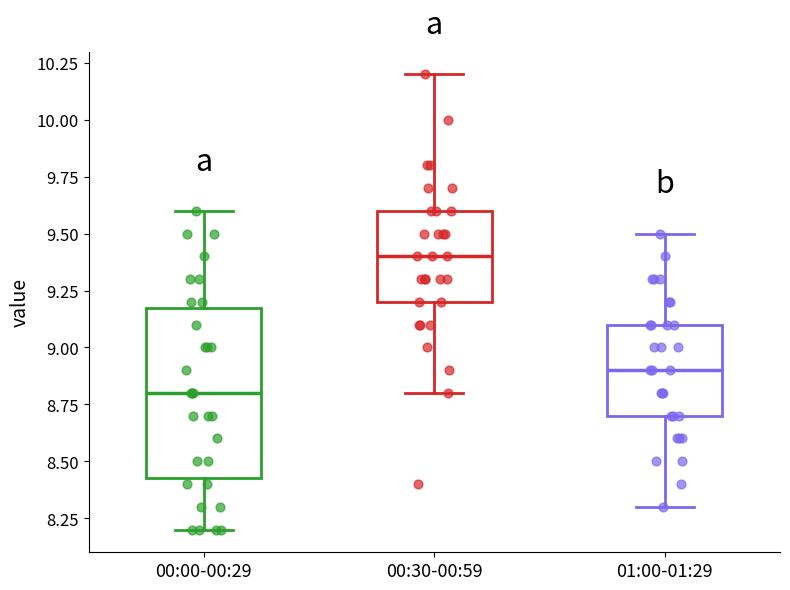

Which box is the tallest, from its lower edge to its upper edge?

00:00-00:29